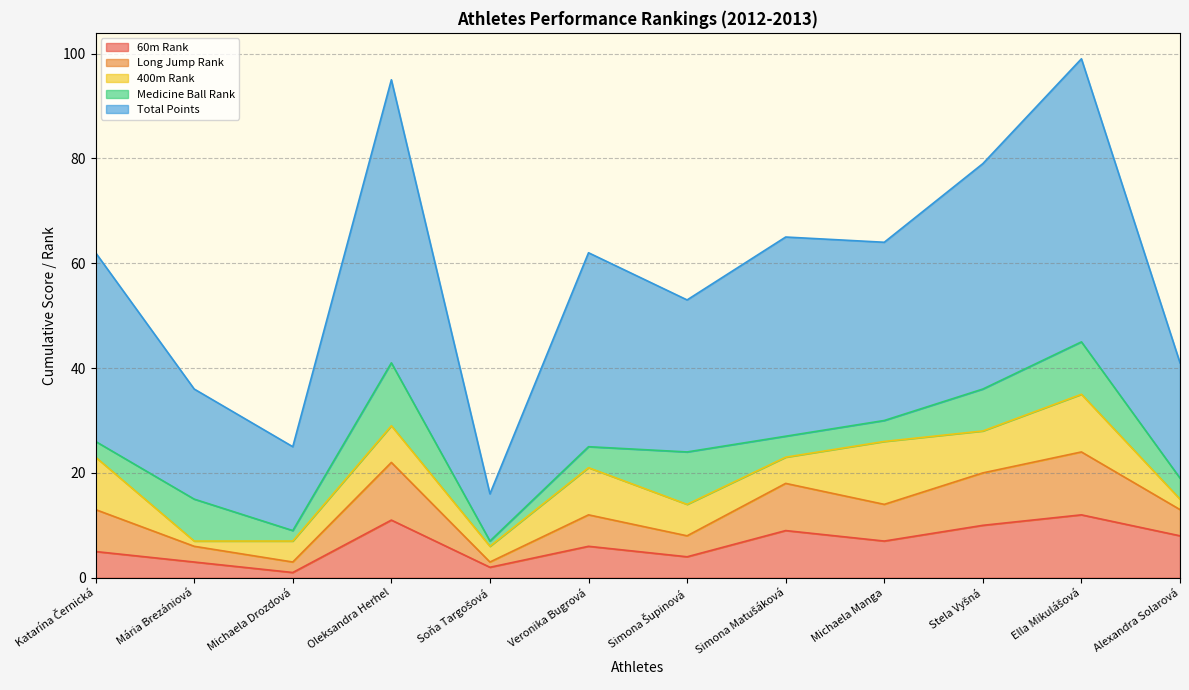

True or false: Total Points and Long Jump Rank intersect in this chart.

False